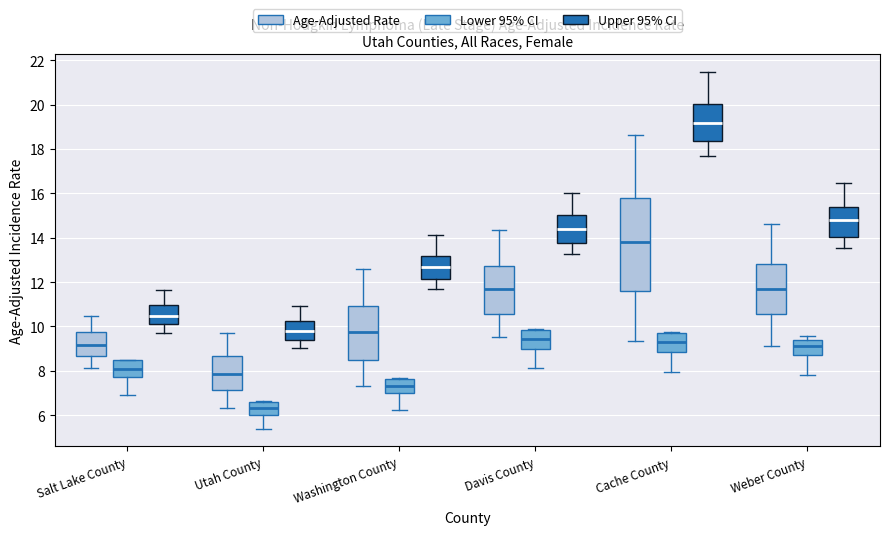

Comparing the boxes themselves (not the whiskers), which one is the tallest?

Cache County (Age-Adjusted Rate)